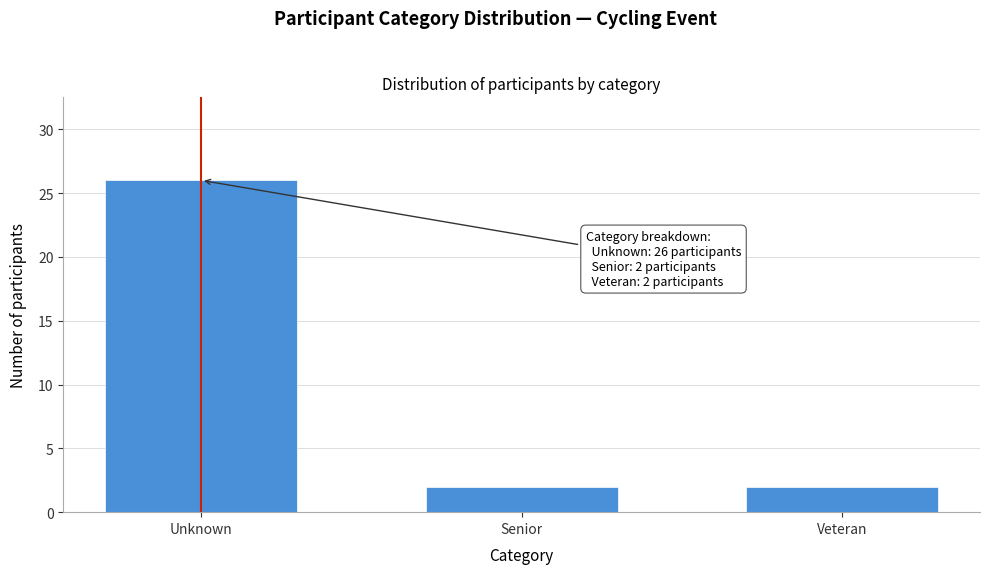

Reading left to right, transcribe all the data shown in this chart.

Unknown=26	Senior=2	Veteran=2